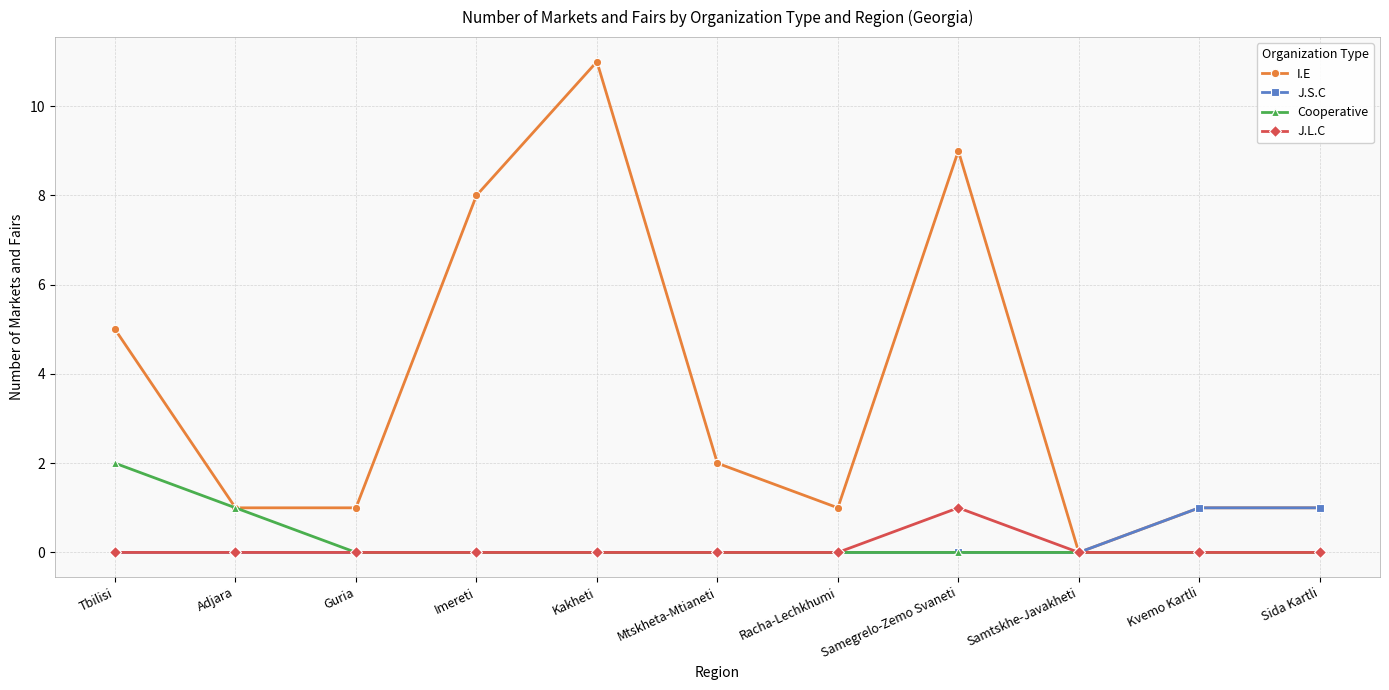

What is the spread (max minus min) of values at Guria?

1